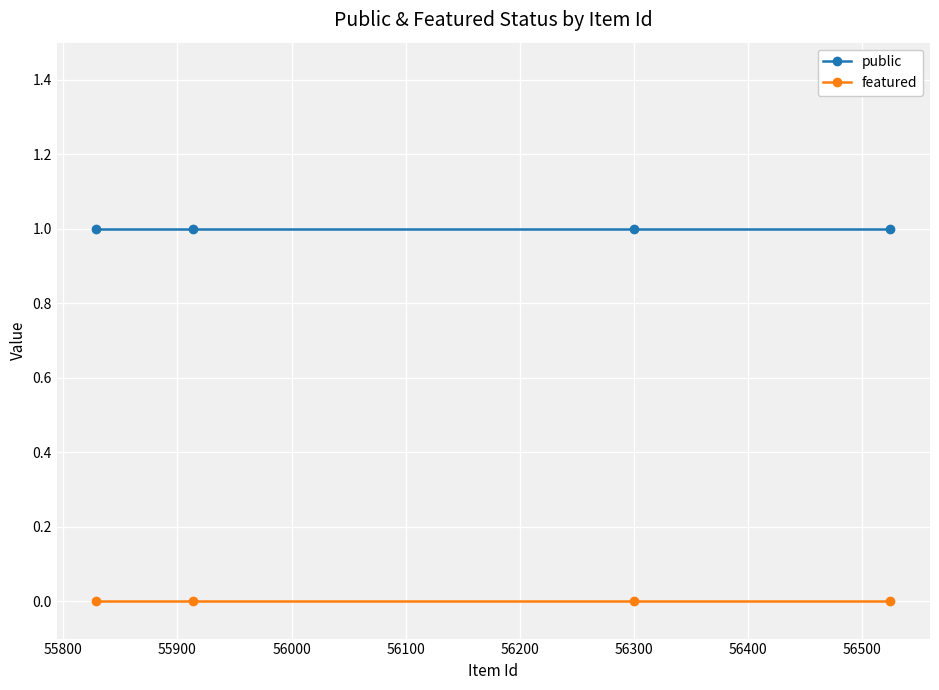

Which series has the largest total across all categories?

public